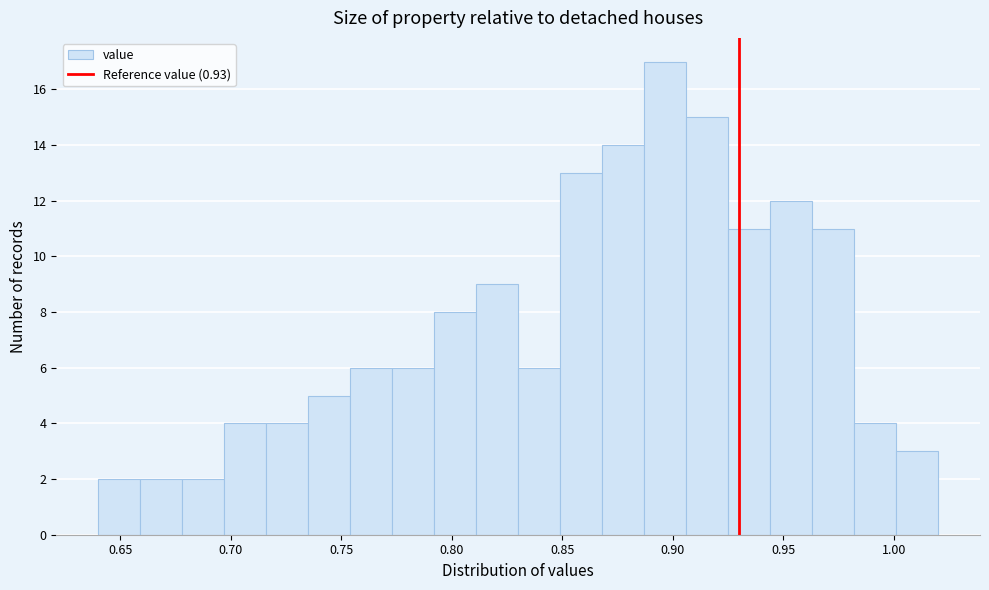

Around what value on the x-axis is the tallest bar? Give the approximate position of its centre, as read against the axis.

0.895